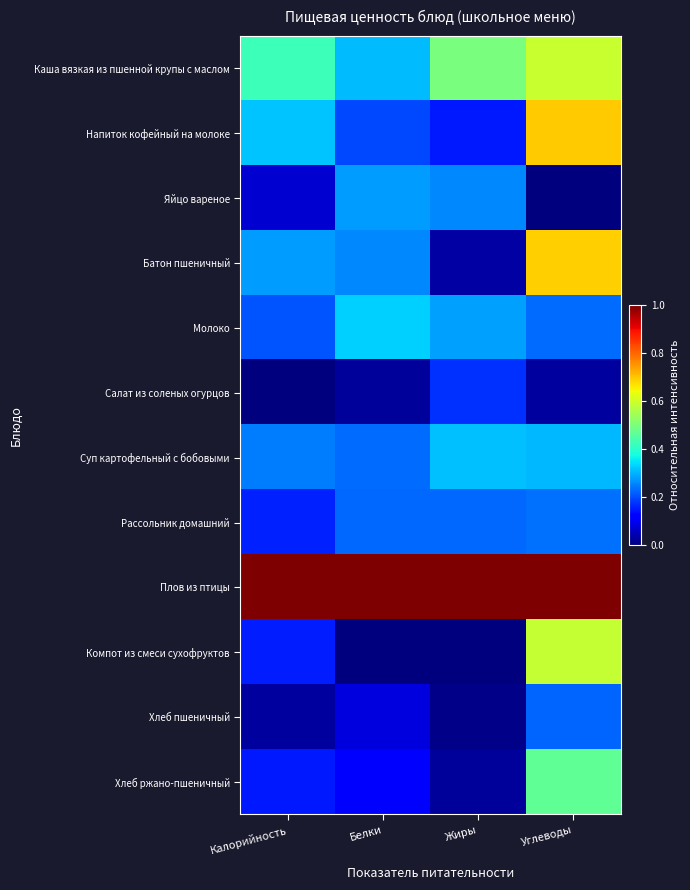

What is the total value across all series at Белки?

3.1